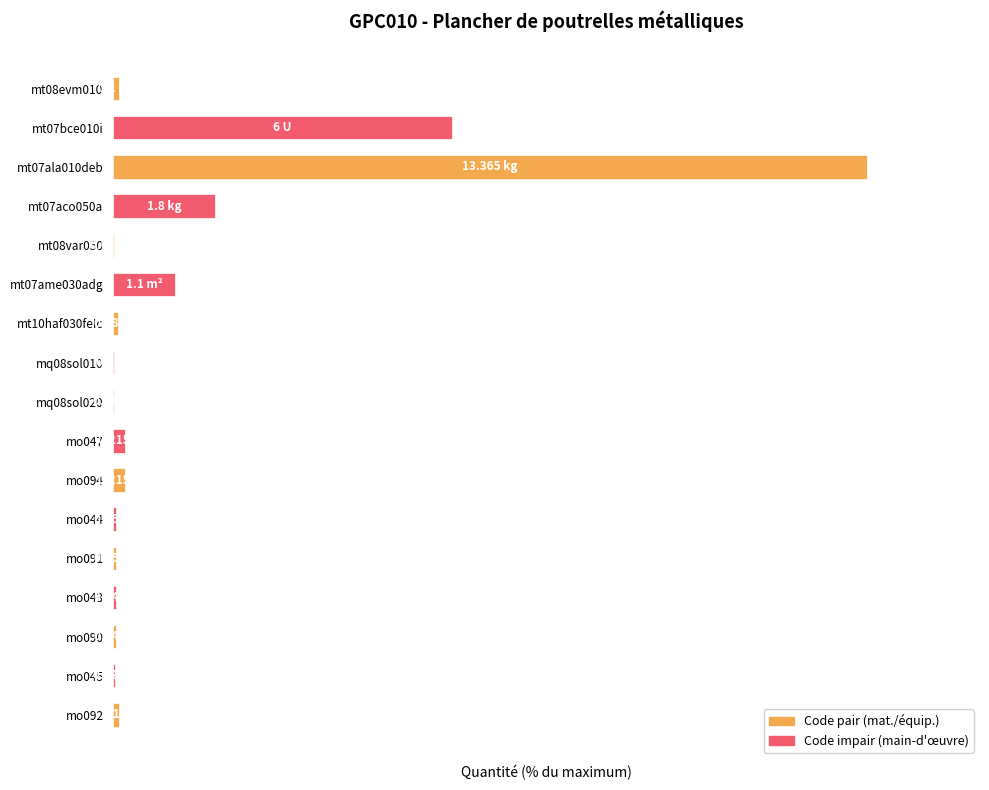

Are the bars horizontal?

Yes